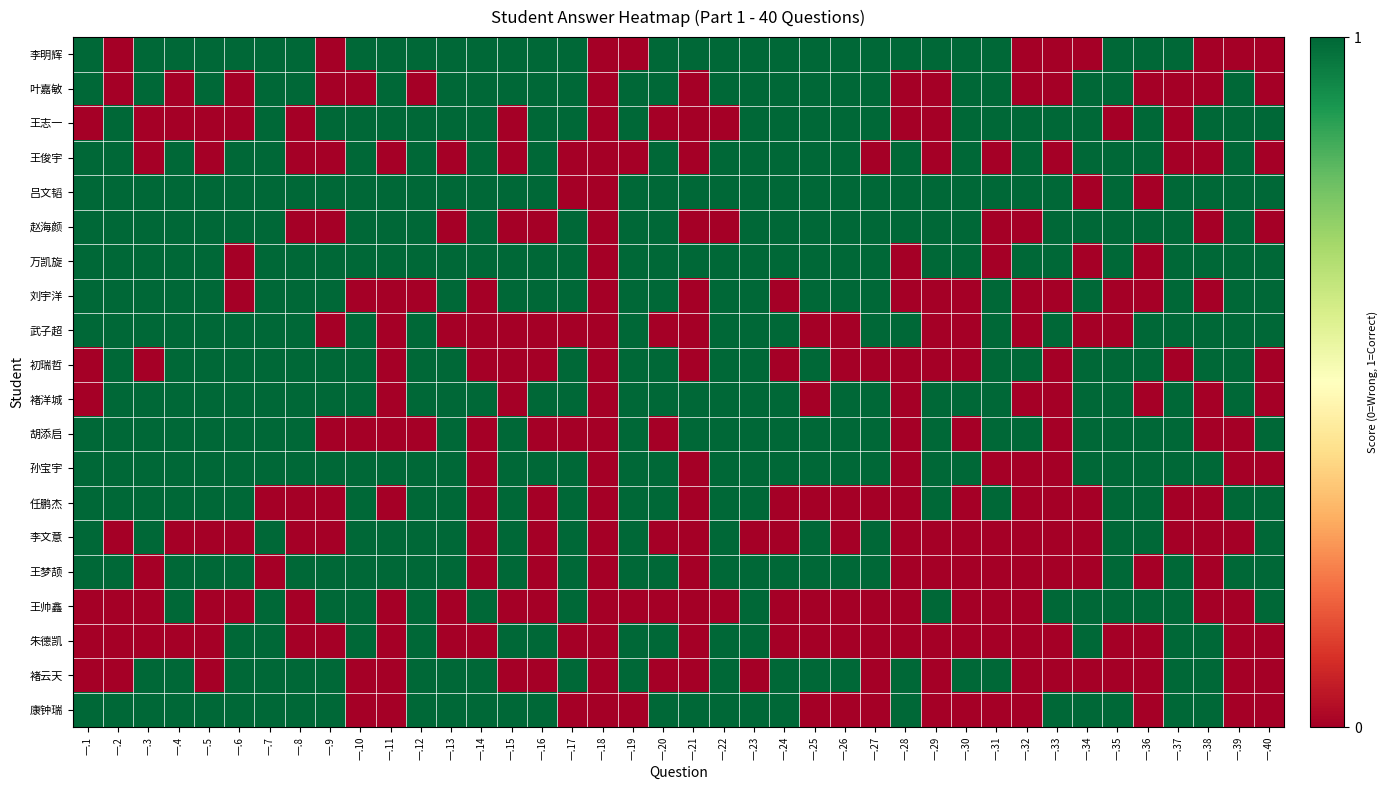

What is the difference between the maximum and minimum values in the 刘宇洋 series?

1